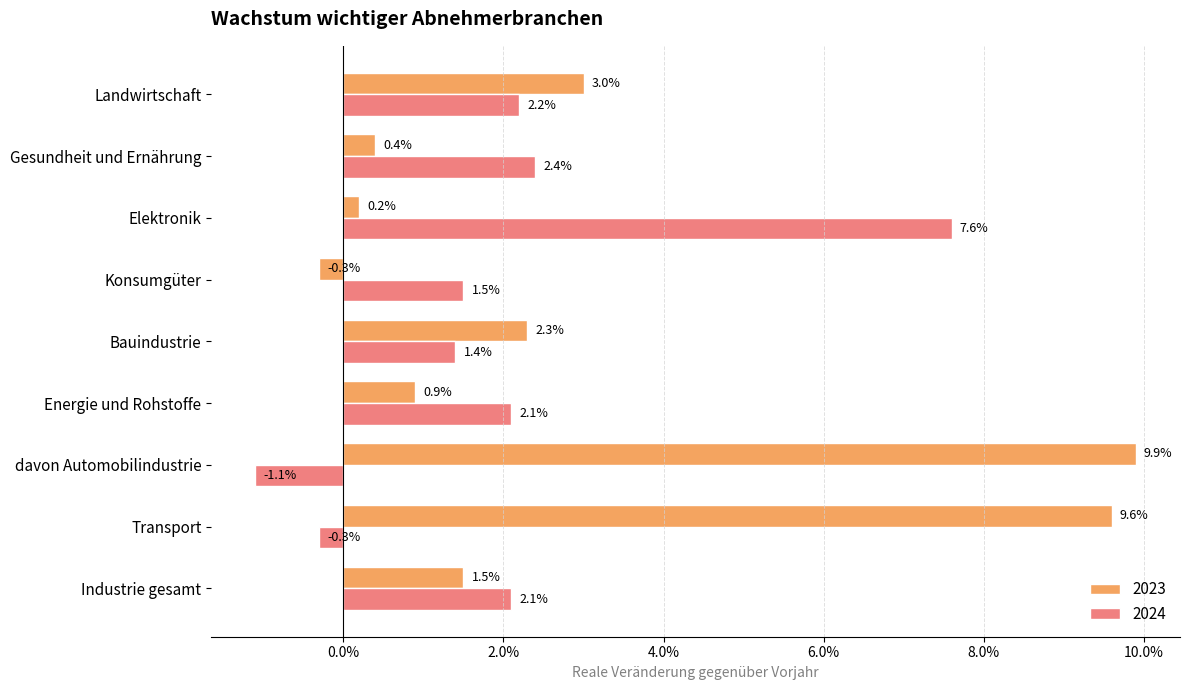

Reading left to right, what are all the values shown in this chart?

2023: Industrie gesamt=0.0	Transport=0.1	davon Automobilindustrie=0.1	Energie und Rohstoffe=0.0	Bauindustrie=0.0	Konsumgüter=-0.0	Elektronik=0.0	Gesundheit und Ernährung=0.0	Landwirtschaft=0.0
2024: Industrie gesamt=0.0	Transport=-0.0	davon Automobilindustrie=-0.0	Energie und Rohstoffe=0.0	Bauindustrie=0.0	Konsumgüter=0.0	Elektronik=0.1	Gesundheit und Ernährung=0.0	Landwirtschaft=0.0